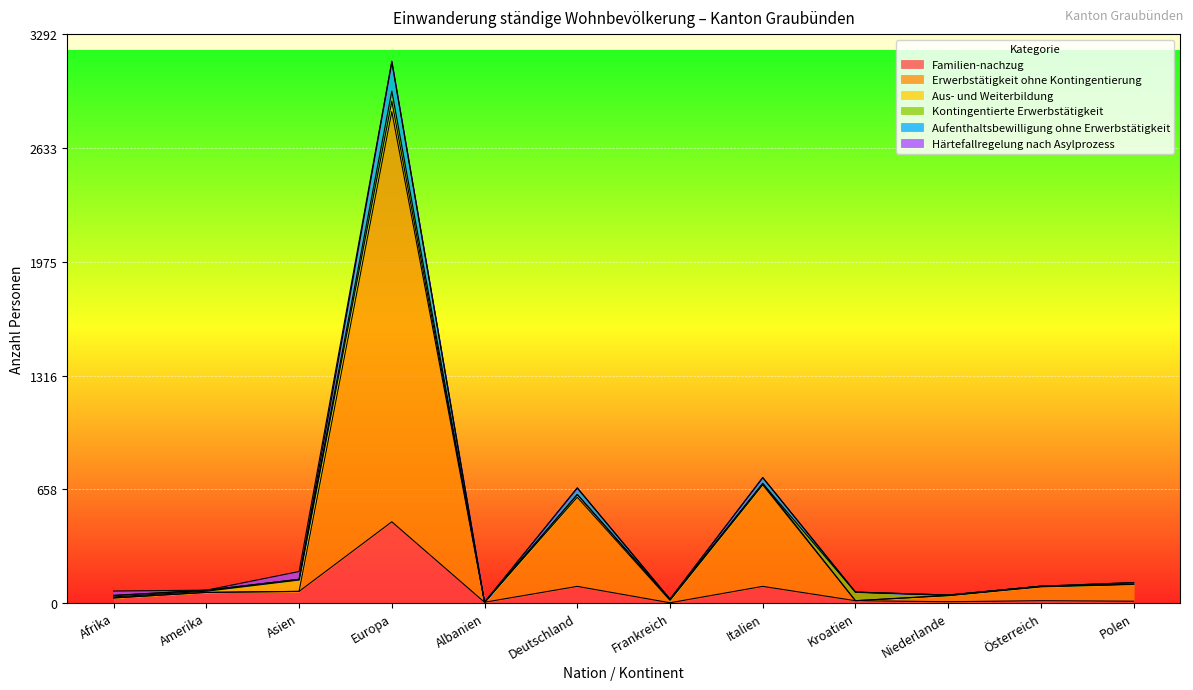

What is the highest value of the Familien-nachzug series?

469